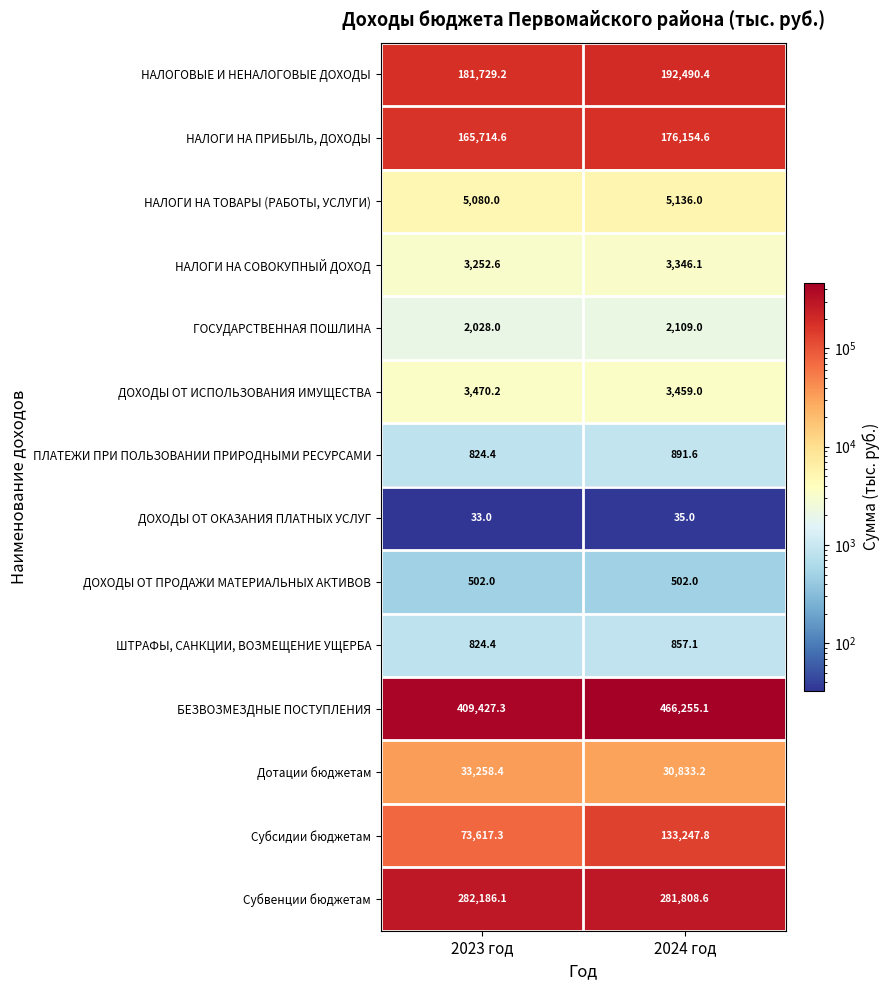

What is the minimum value shown in the chart?

33.0